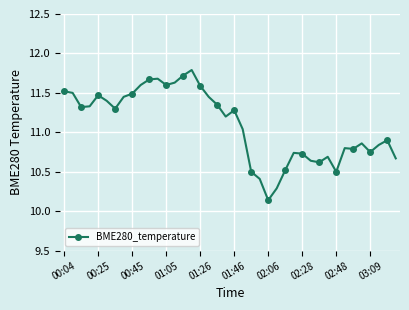

What is the greatest value displayed?

11.8